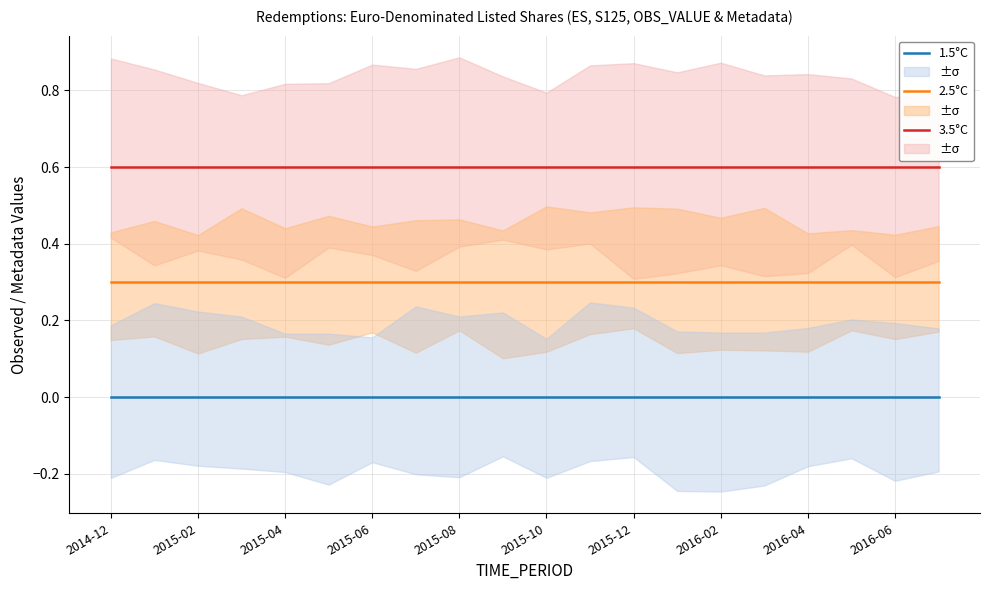

True or false: 3.5°C has a value of 0.4 at 2016-02.

False